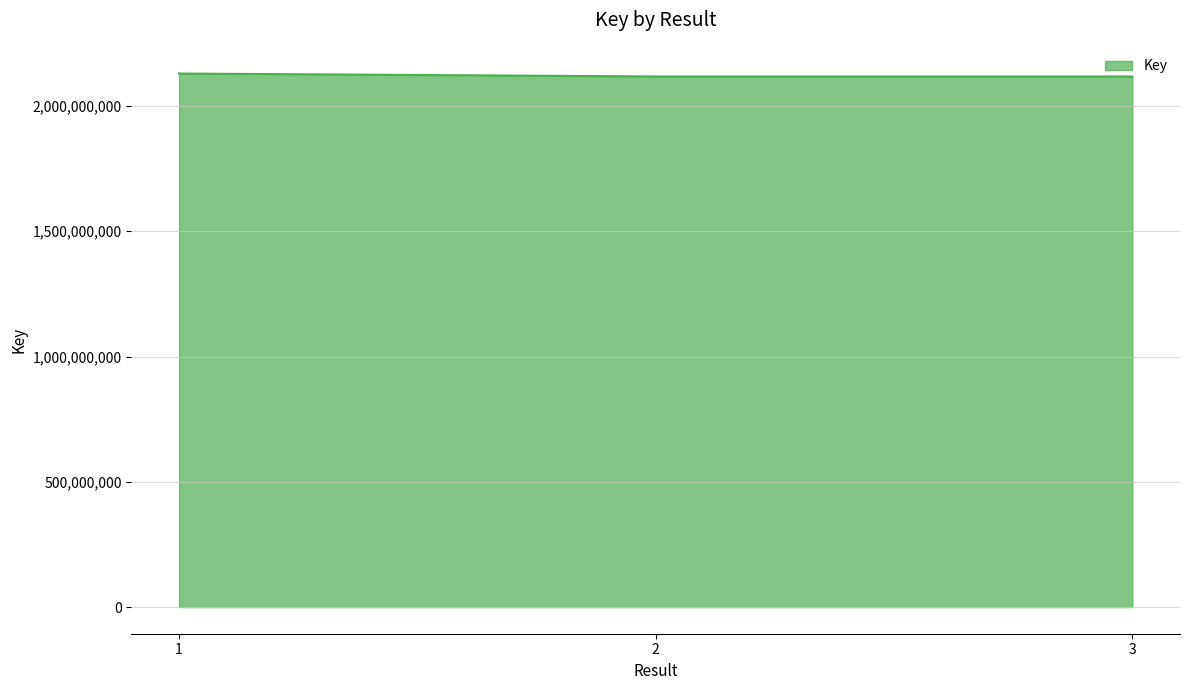

What is the greatest value displayed?

2129749865